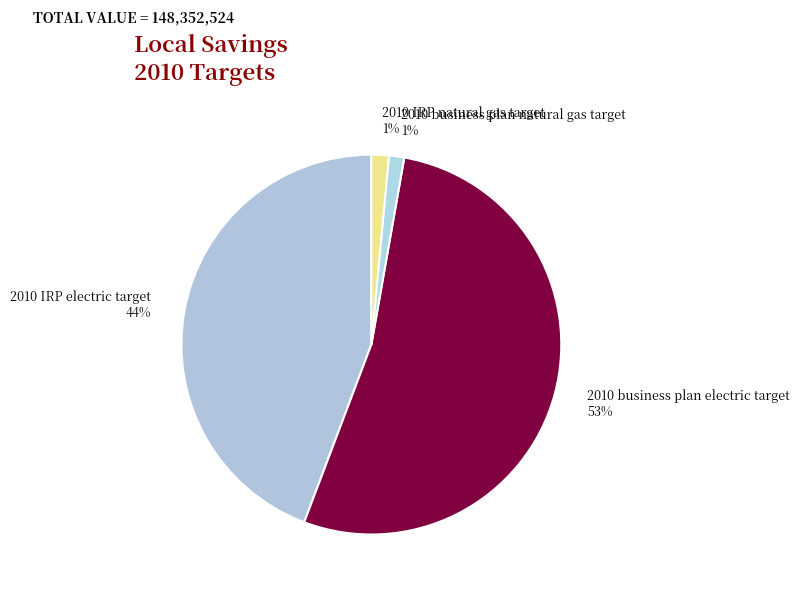

How many slices are in this pie chart?

4